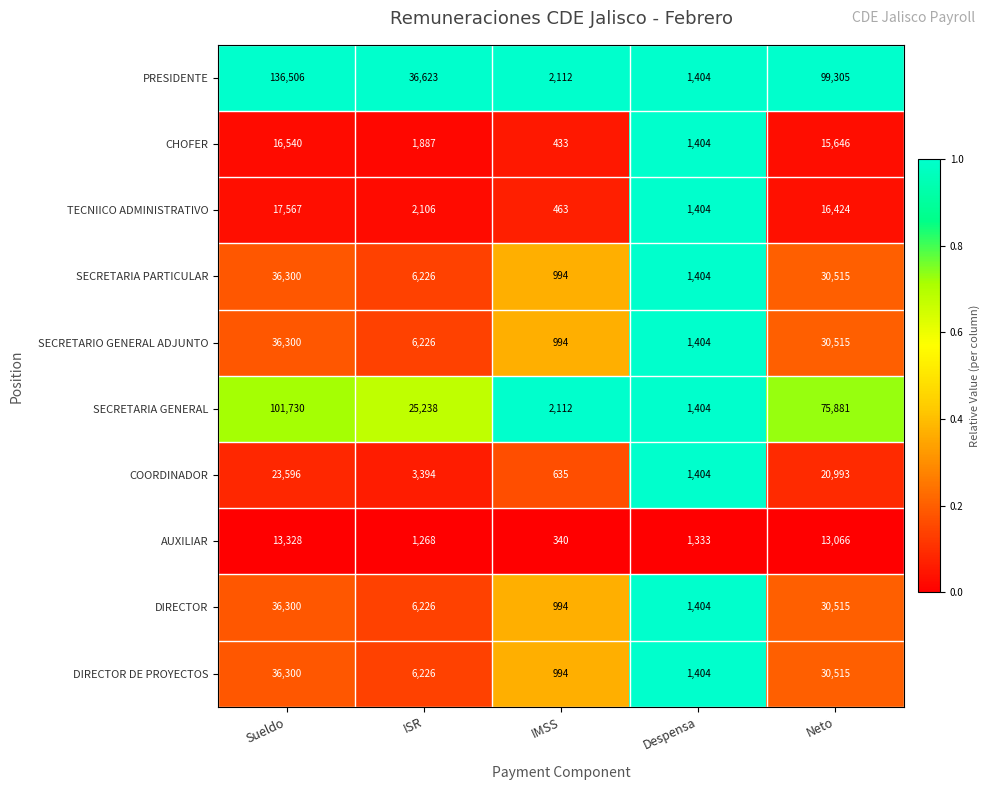

Which series has the largest total across all categories?

PRESIDENTE